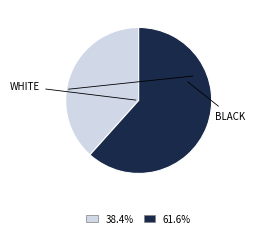

Which slice is the smallest?

WHITE